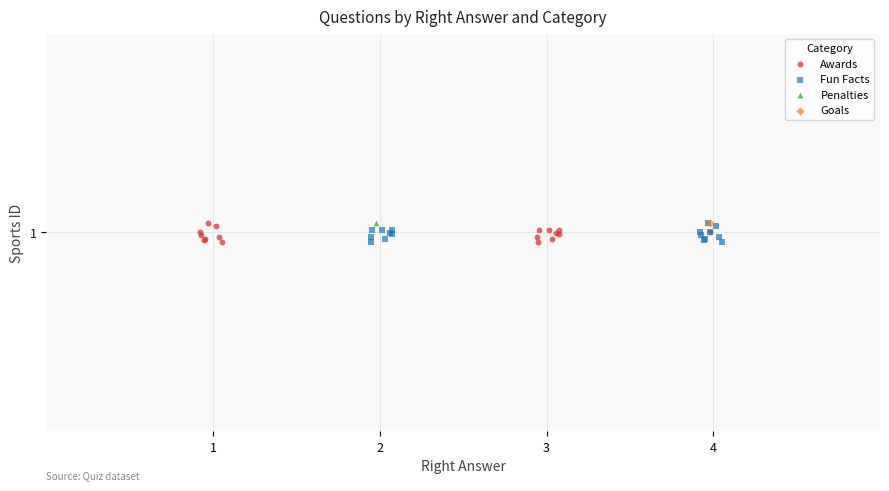

What are all the series names shown in the legend?

Awards, Fun Facts, Penalties, Goals